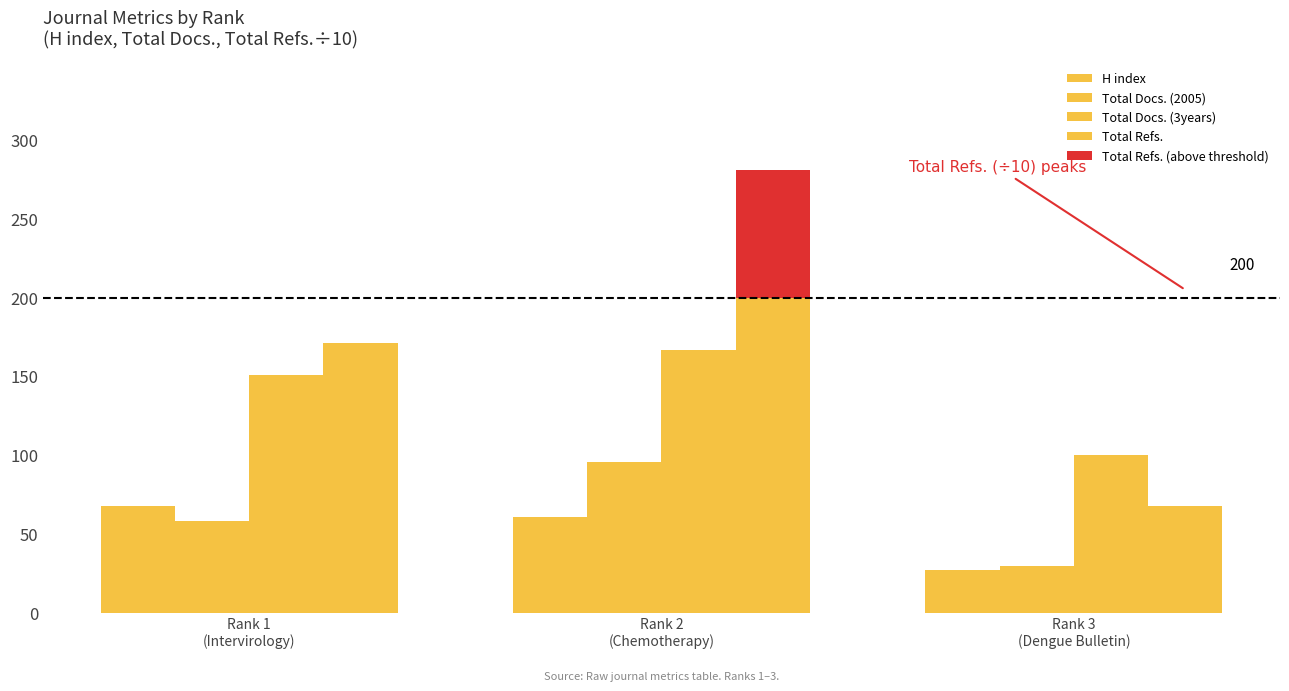

At how many categories does at least one series exceed 176?

1